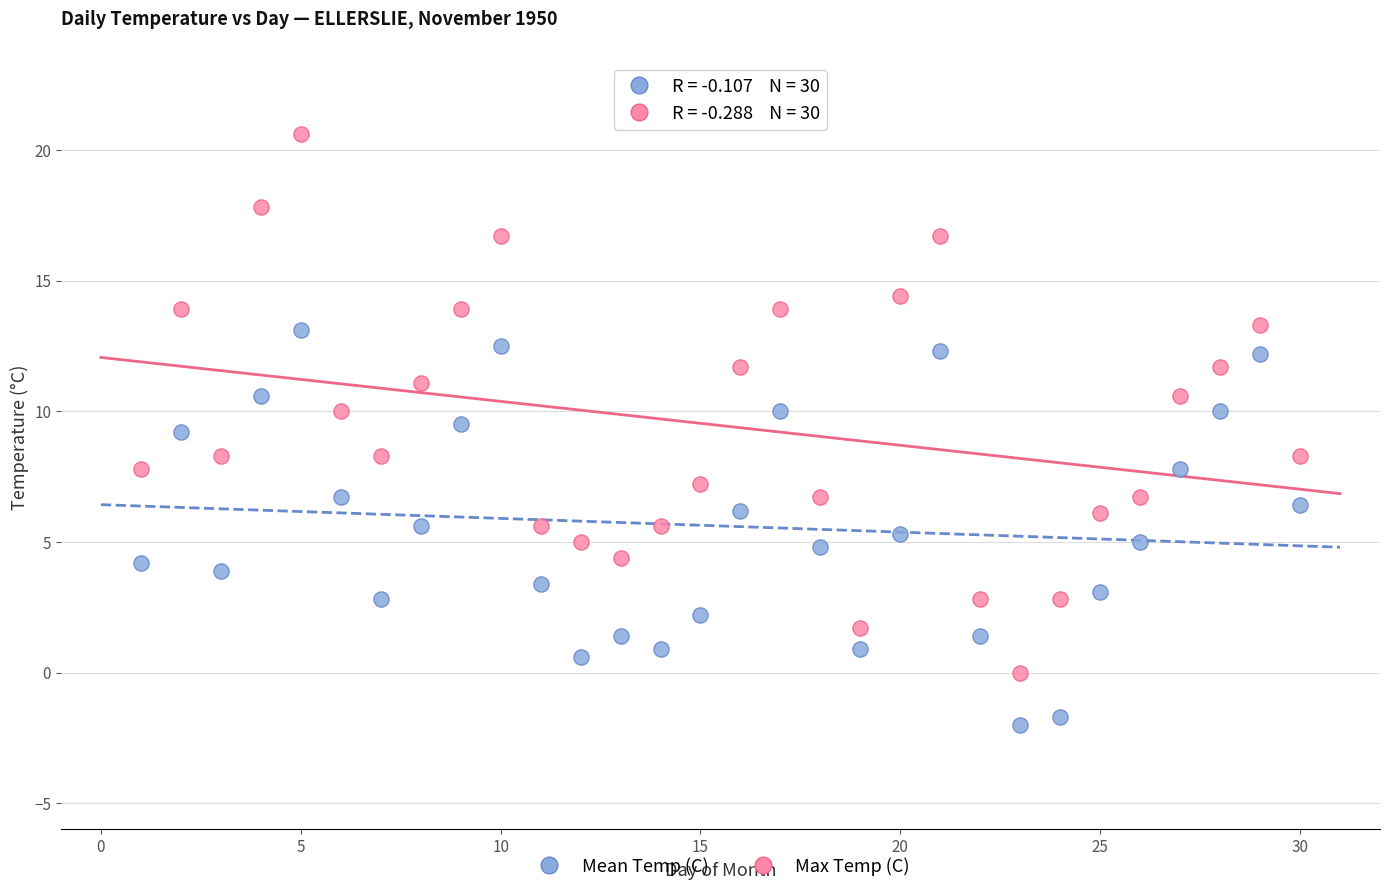

Which series has the widest spread of Y values?

Max Temp (C)